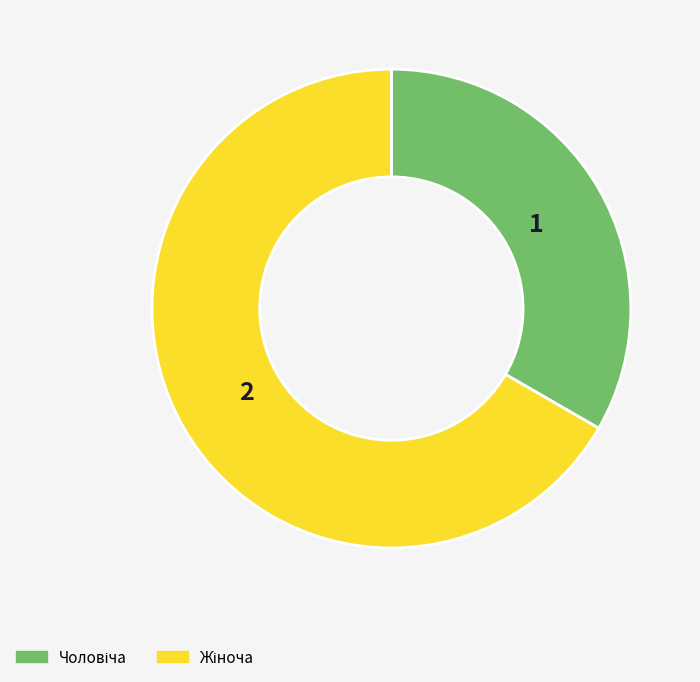

Is it true that Чоловіча is 33% of the pie?

True